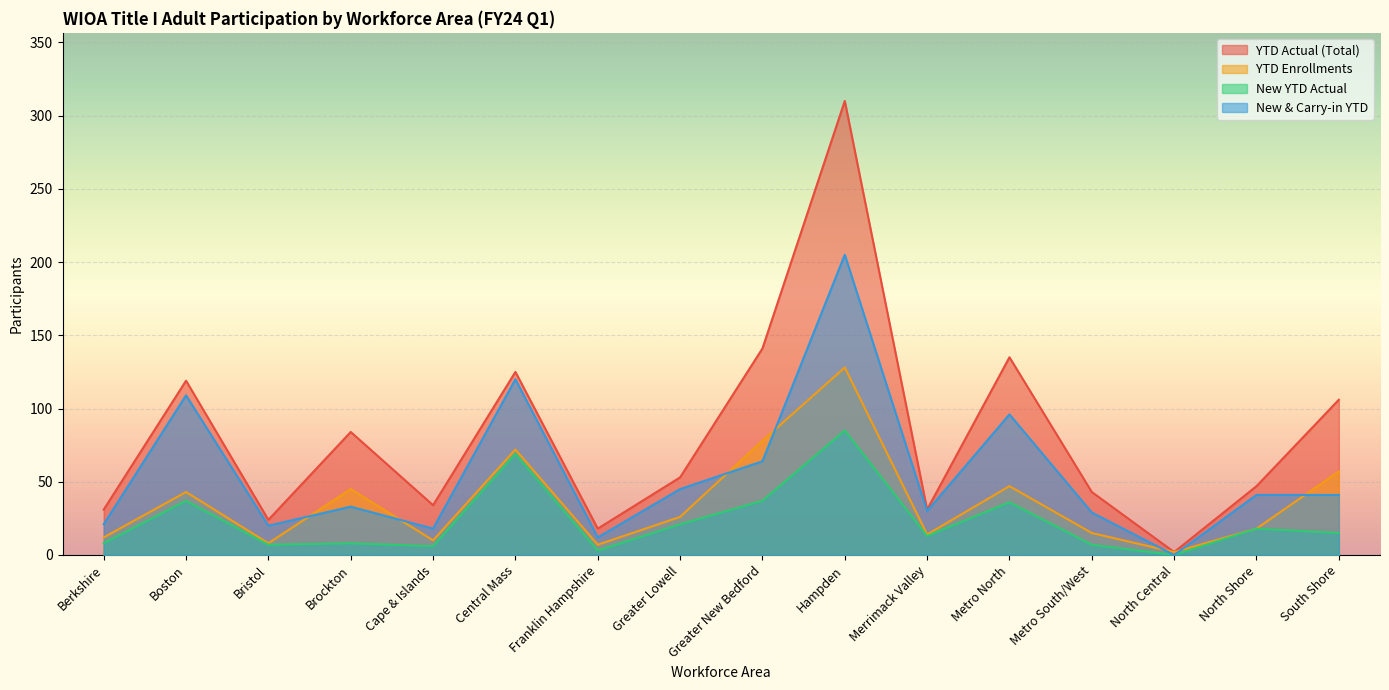

How many data points in New & Carry-in YTD are less than 41?

8